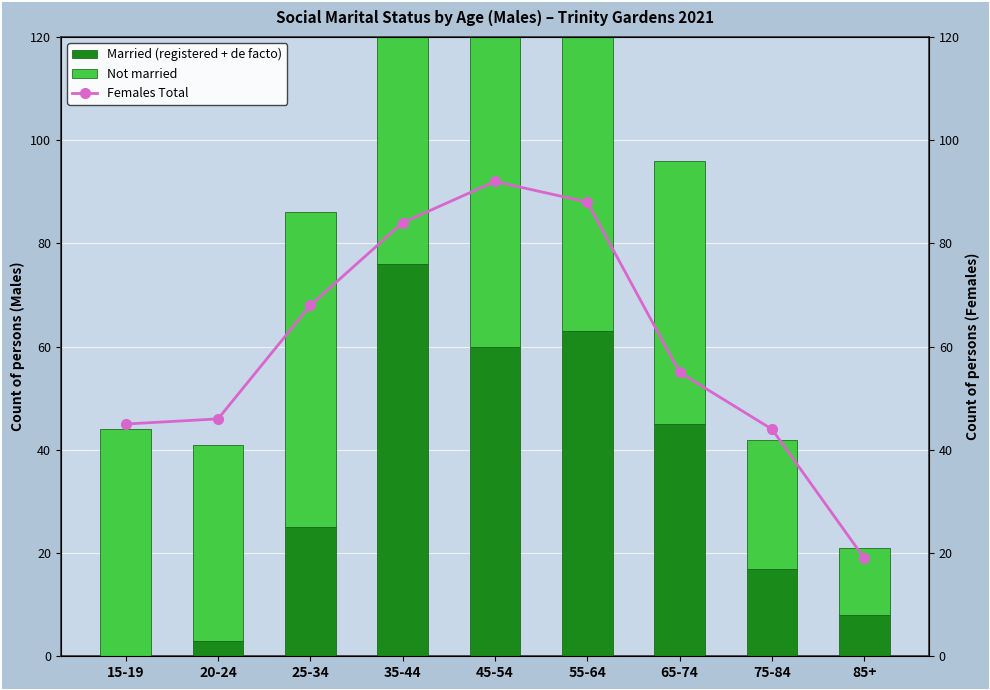

How many data points in Females Total are less than 55?

4